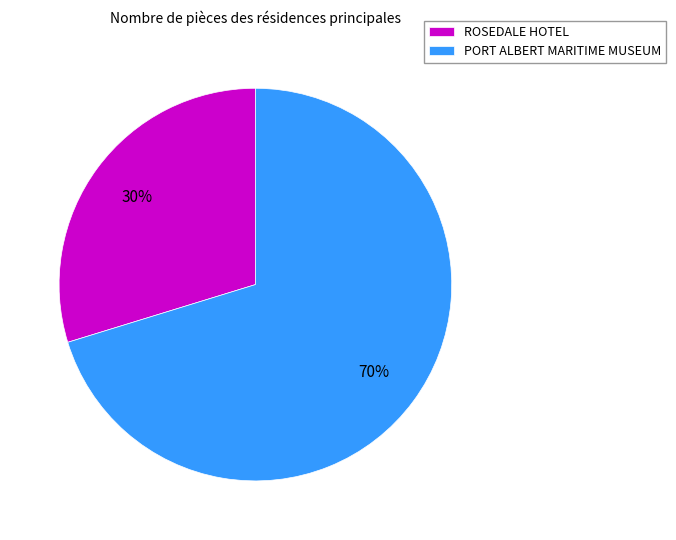

Which slice is the smallest?

ROSEDALE HOTEL